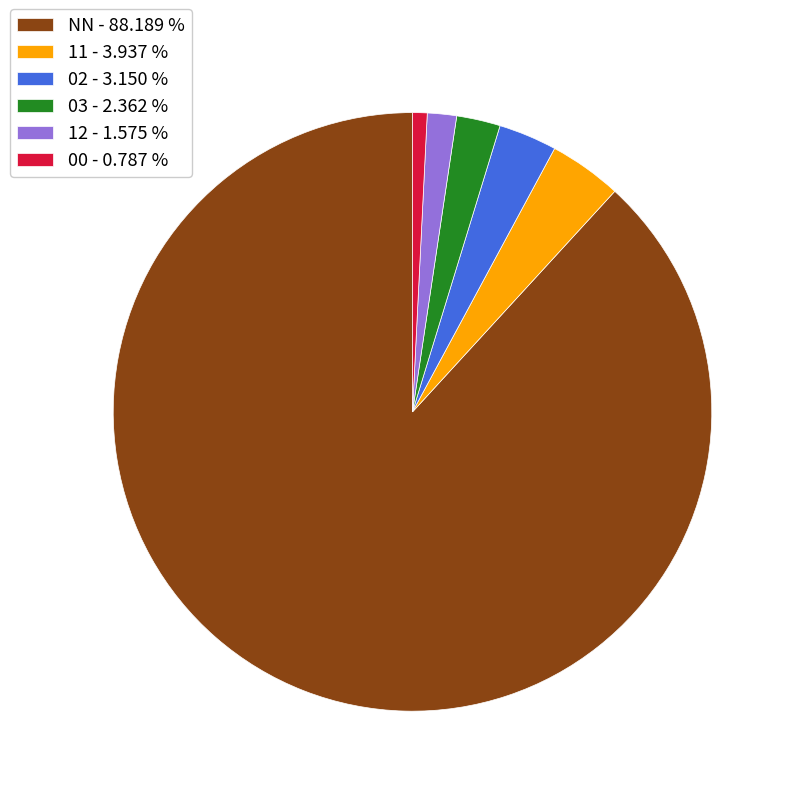

Does any single category account for the majority?

Yes